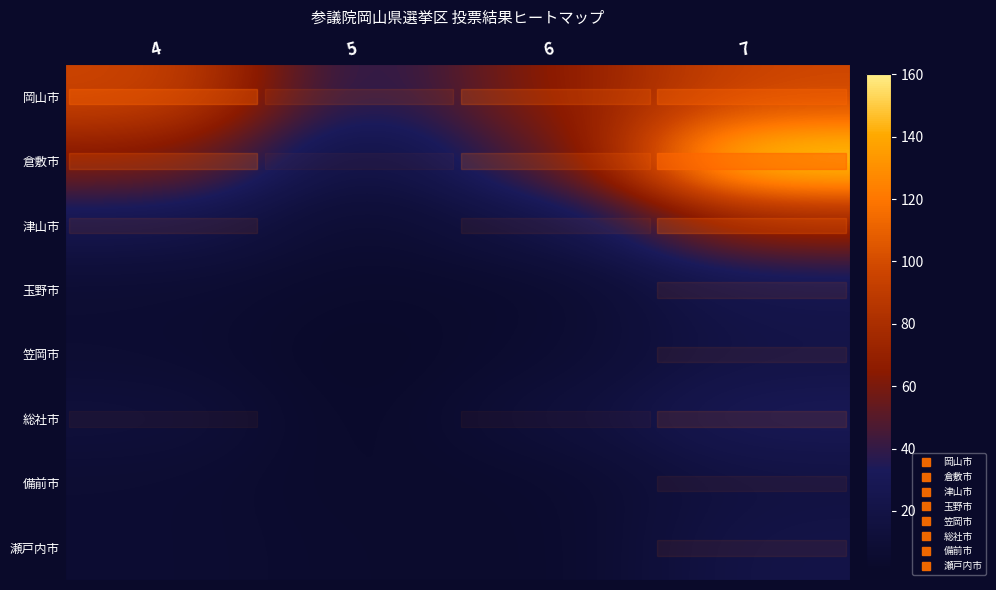

Which series has the largest total across all categories?

row_0